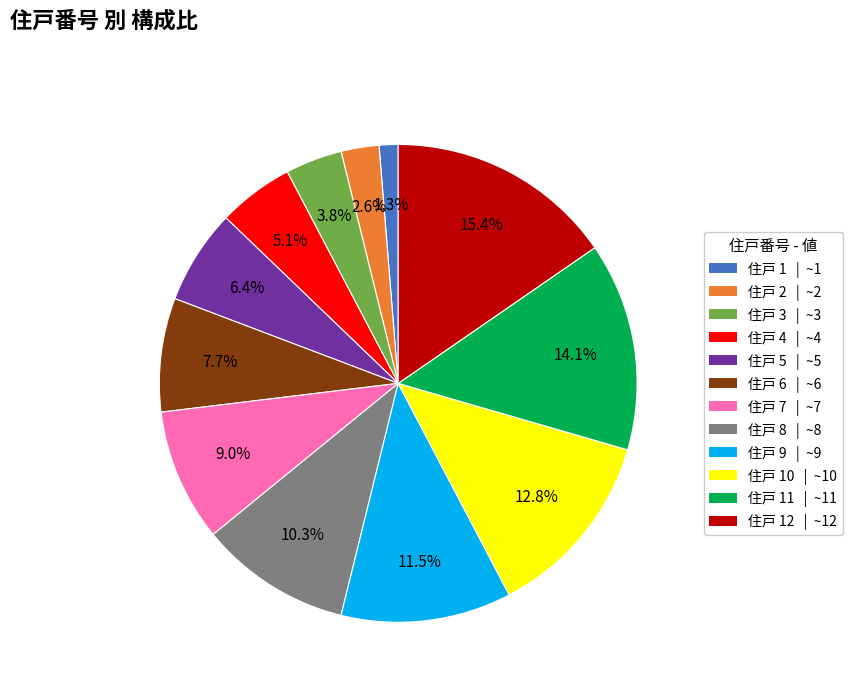

How many slices are in this pie chart?

12